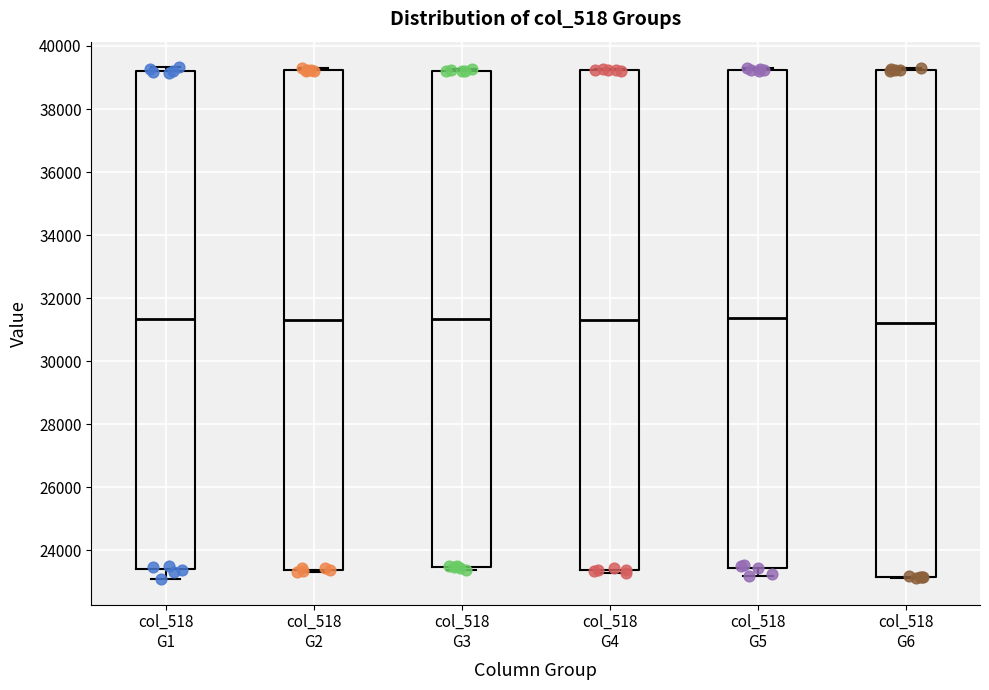

Reading left to right, transcribe this box plot: for each box, give where its median line is, the range the box spans, and where its two whiskers end, as read against the y-axis. The values are not printed on the chart, so give them approximately, as read against the axis.

col_518 G1: median 31400, box 23400 to 39200, whiskers 23000 to 39400
col_518 G2: median 31400, box 23400 to 39200, whiskers 23400 to 39200 (just above the box's upper edge)
col_518 G3: median 31400, box 23400 to 39200, whiskers 23400 (just below the box's lower edge) to 39200 (just above the box's upper edge)
col_518 G4: median 31400, box 23400 to 39200, whiskers 23200 to 39200
col_518 G5: median 31400, box 23400 to 39200, whiskers 23200 to 39200
col_518 G6: median 31200, box 23200 to 39200, whiskers 23200 to 39200